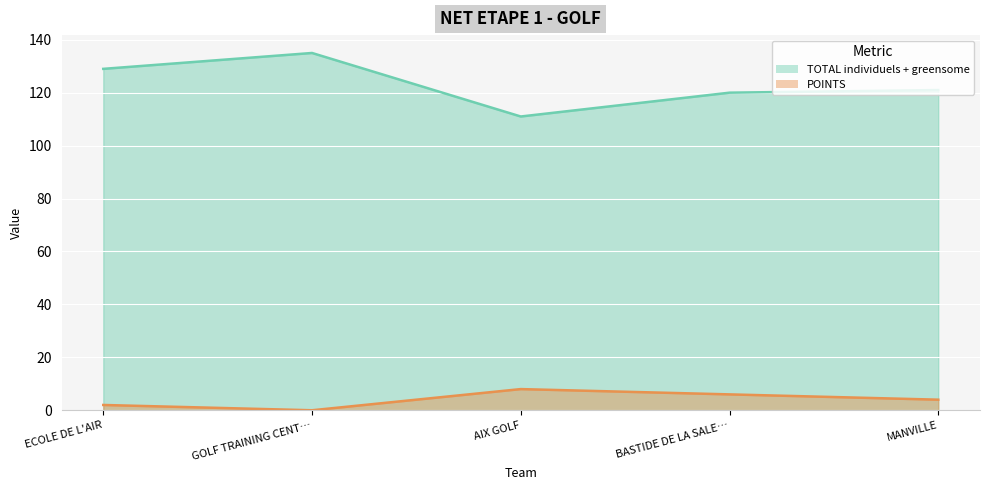

Rank the series at AIX GOLF from highest to lowest value.

TOTAL individuels + greensome, POINTS